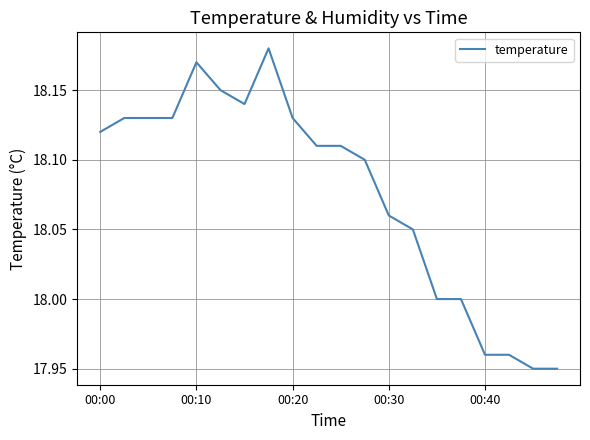

Does the chart have visible grid lines?

Yes